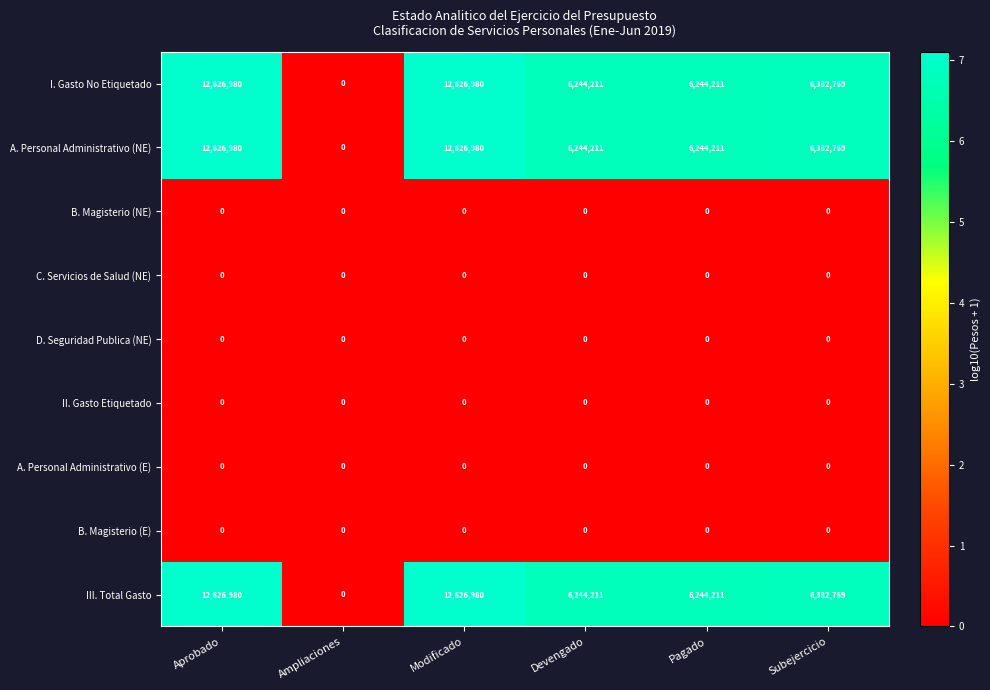

What is the maximum value shown in the chart?

12626980